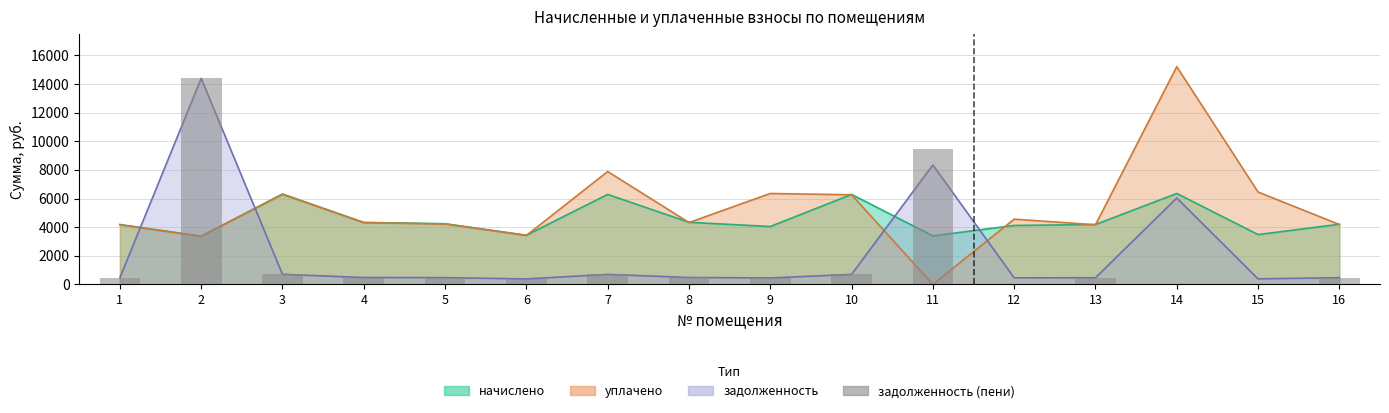

The chart shows a value of 696.8 at 8. True or false?

False